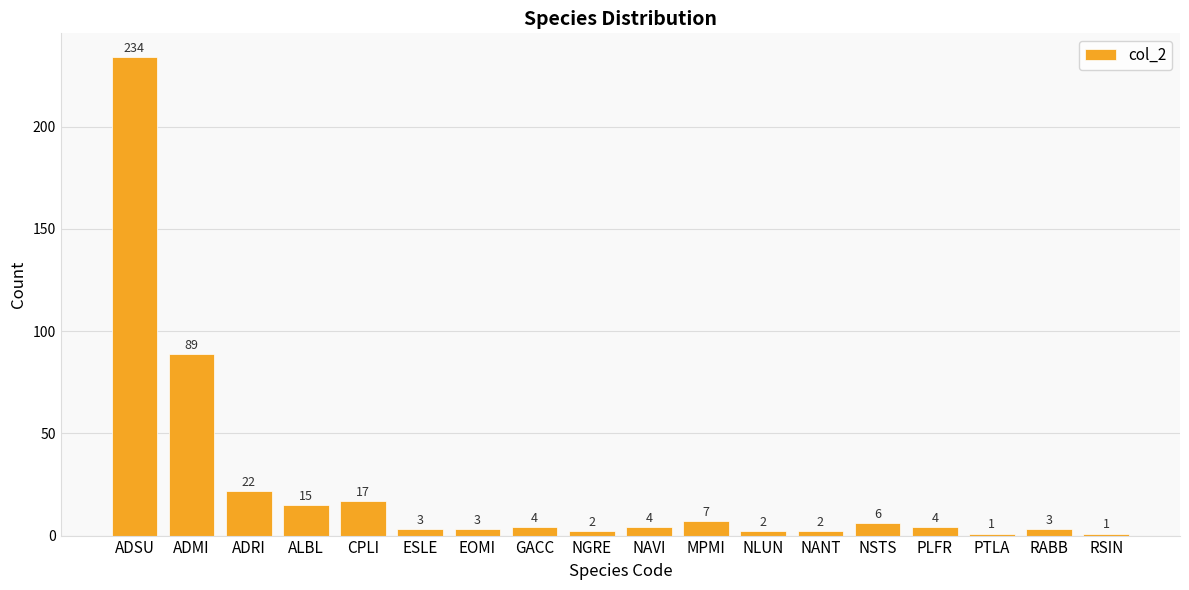

What is the change in value from ALBL to MPMI?

-8